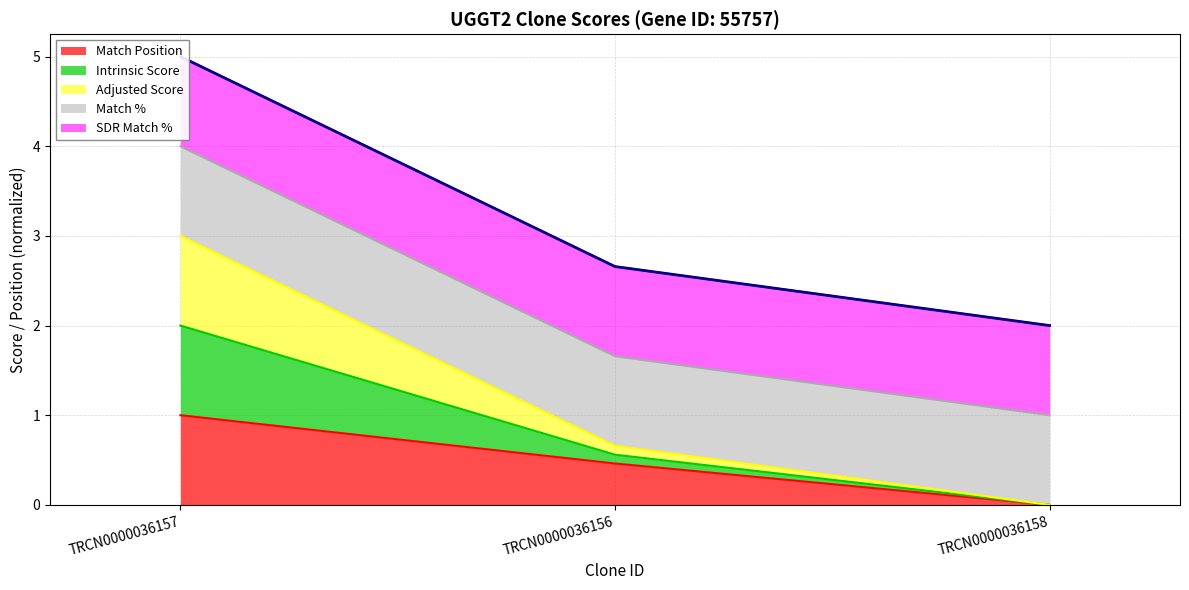

Is it true that Match Position equals 1.0 at TRCN0000036157?

True